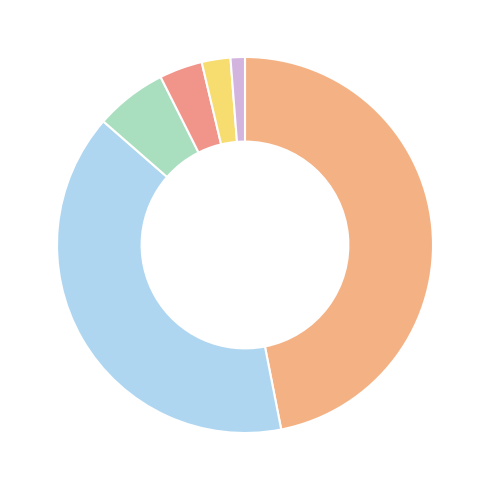

How many slices are in this pie chart?

6